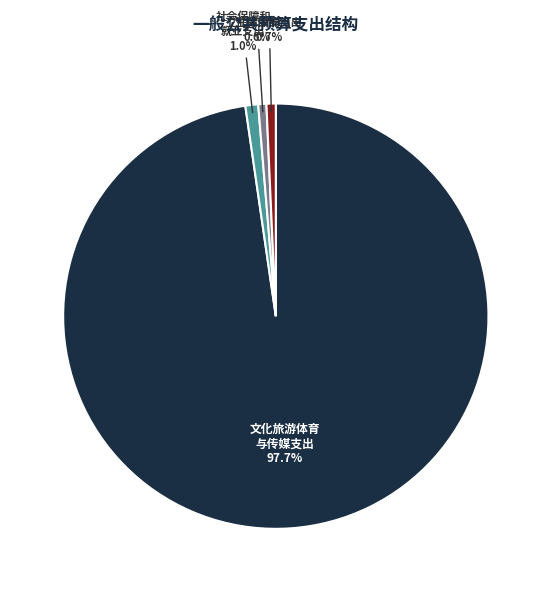

Is there any slice that represents more than half of the pie?

Yes